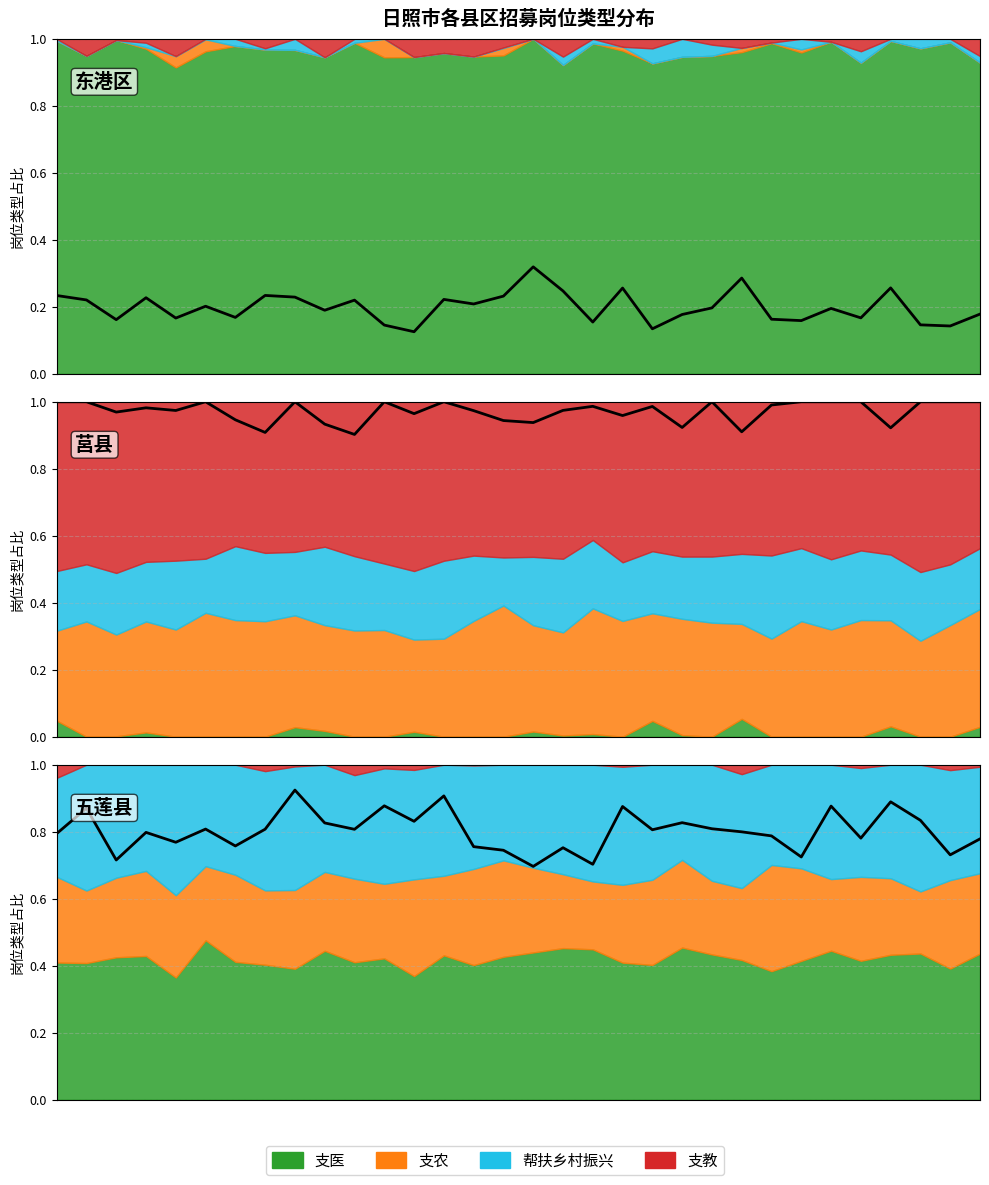

At which category does the data reach its first local valley?

2